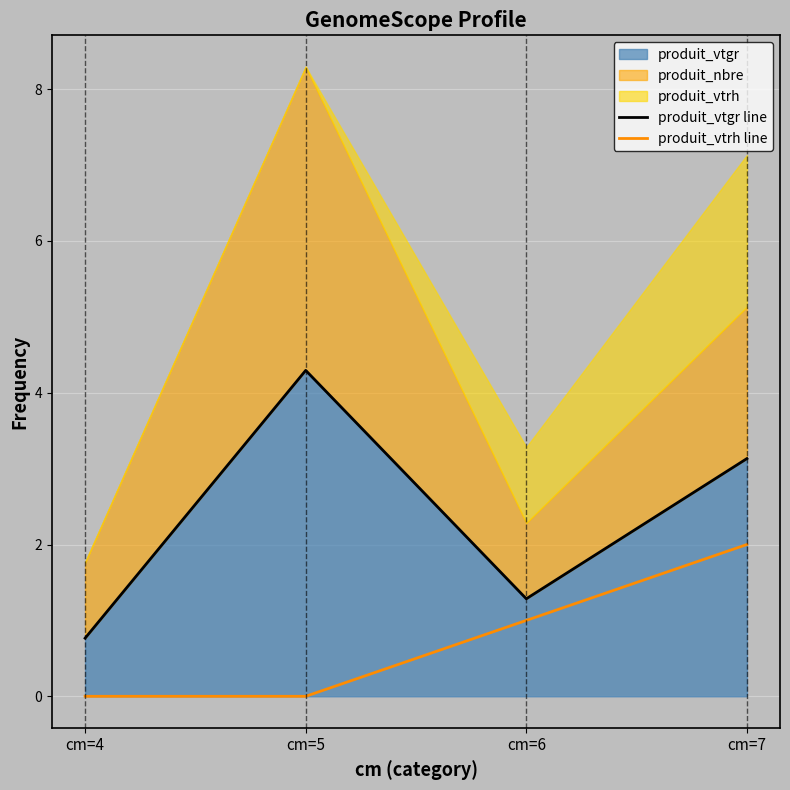

What is the value of the produit_vtrh line point at the 3rd from the left?

1.0